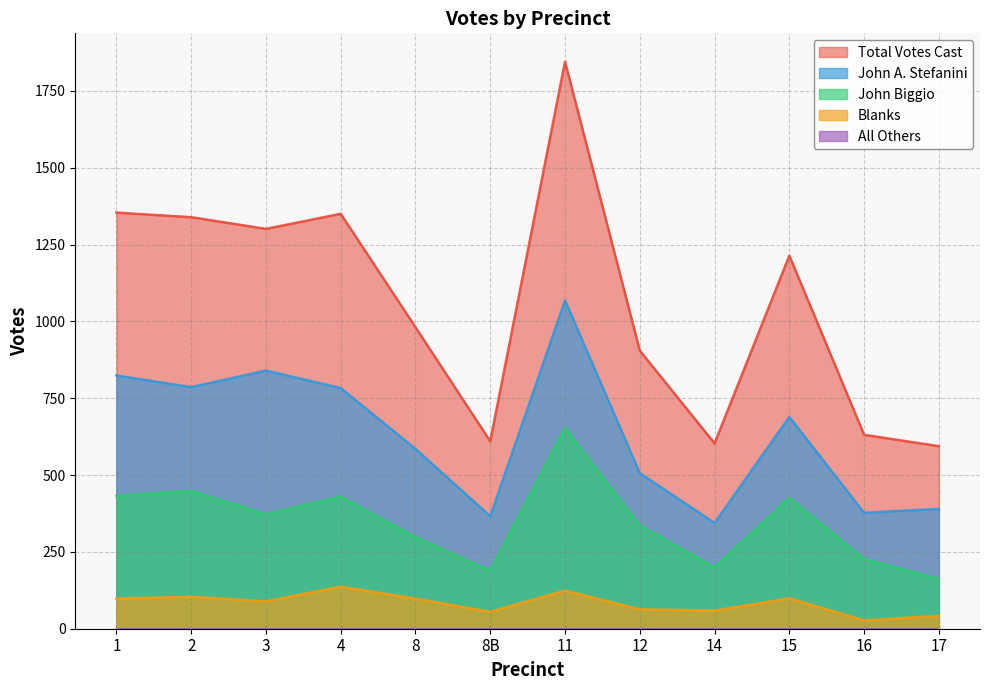

True or false: Total Votes Cast and Blanks cross at least once.

False